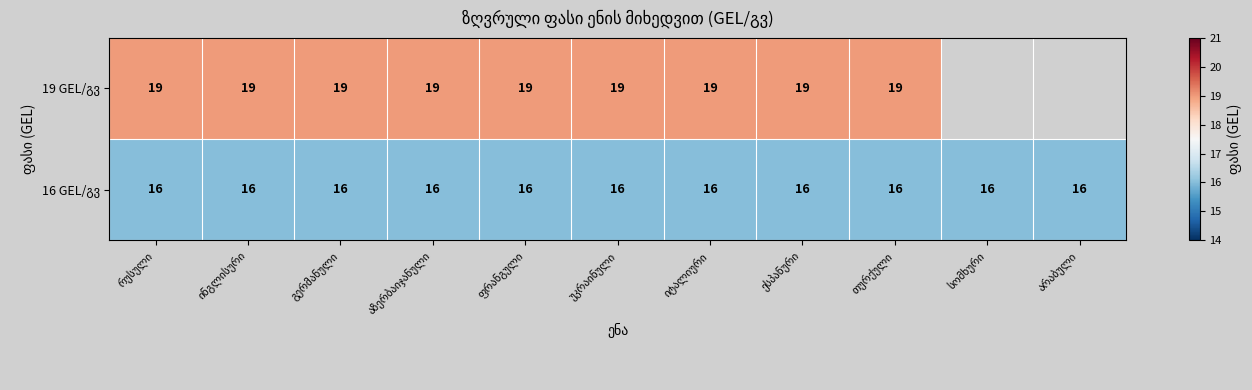

The 16 GEL/გვ series shows 16.0 at ფრანგული. True or false?

True